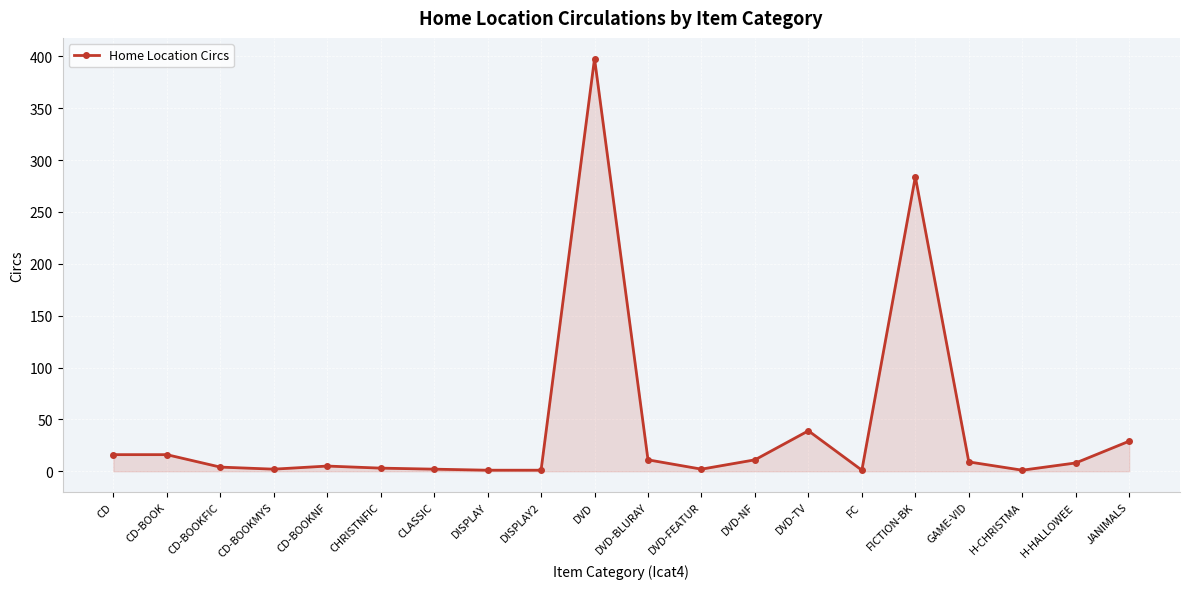

Which has a higher value, DISPLAY or DVD-BLURAY?

DVD-BLURAY